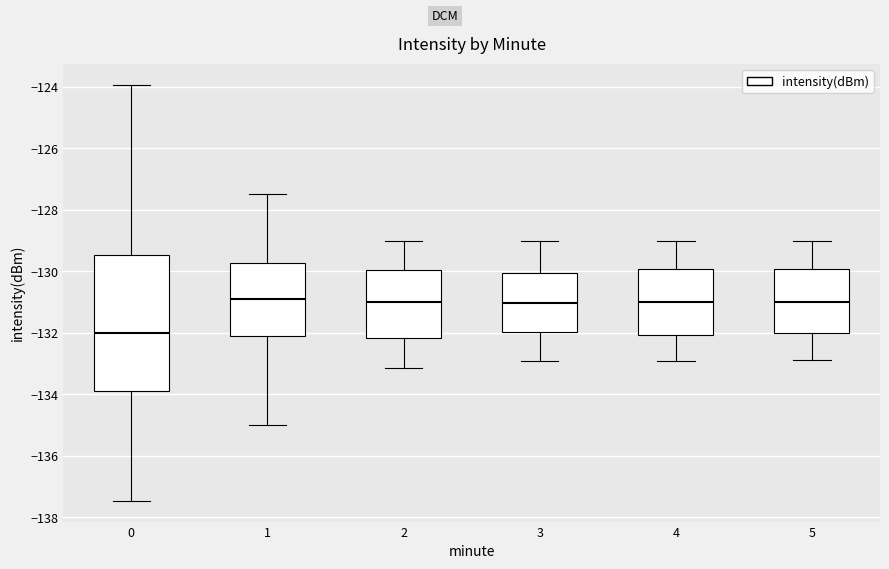

Where is the lower edge of the box at x = 3 on the y-axis? The values are not printed on the chart, so give them approximately, as read against the axis.

-132.0